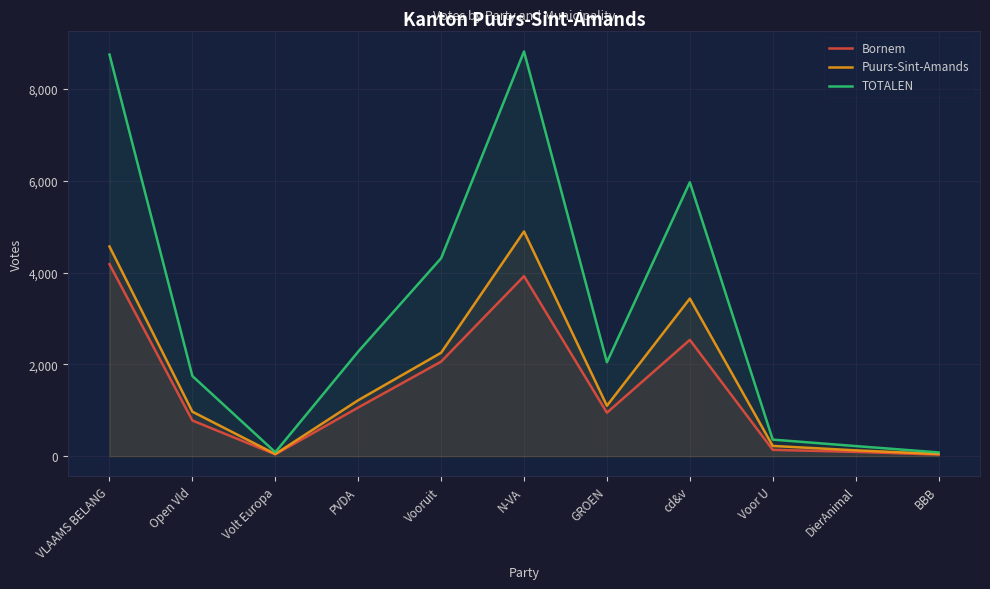

What is the sum of all Bornem values?

15807